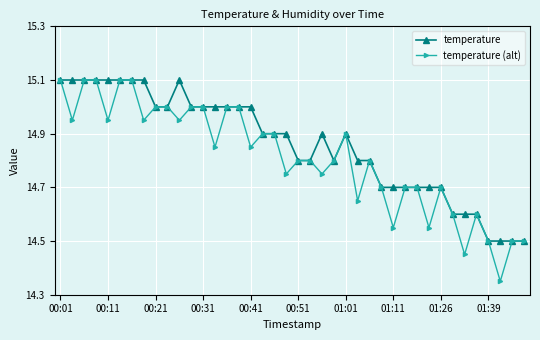

What is the sum of all temperature (alt) values?

592.5